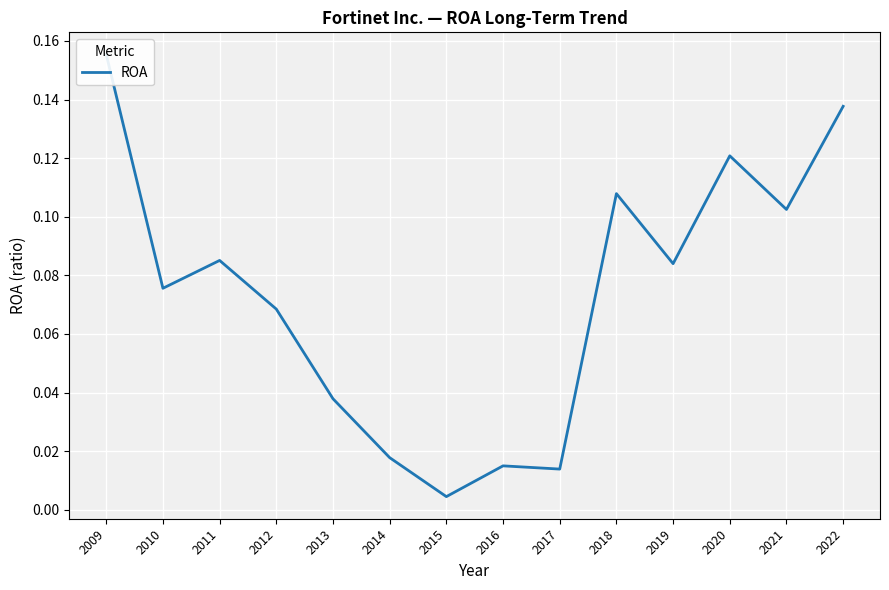

Reading left to right, list all the values displayed in this chart.

2009=0.2	2010=0.1	2011=0.1	2012=0.1	2013=0.0	2014=0.0	2015=0.0	2016=0.0	2017=0.0	2018=0.1	2019=0.1	2020=0.1	2021=0.1	2022=0.1